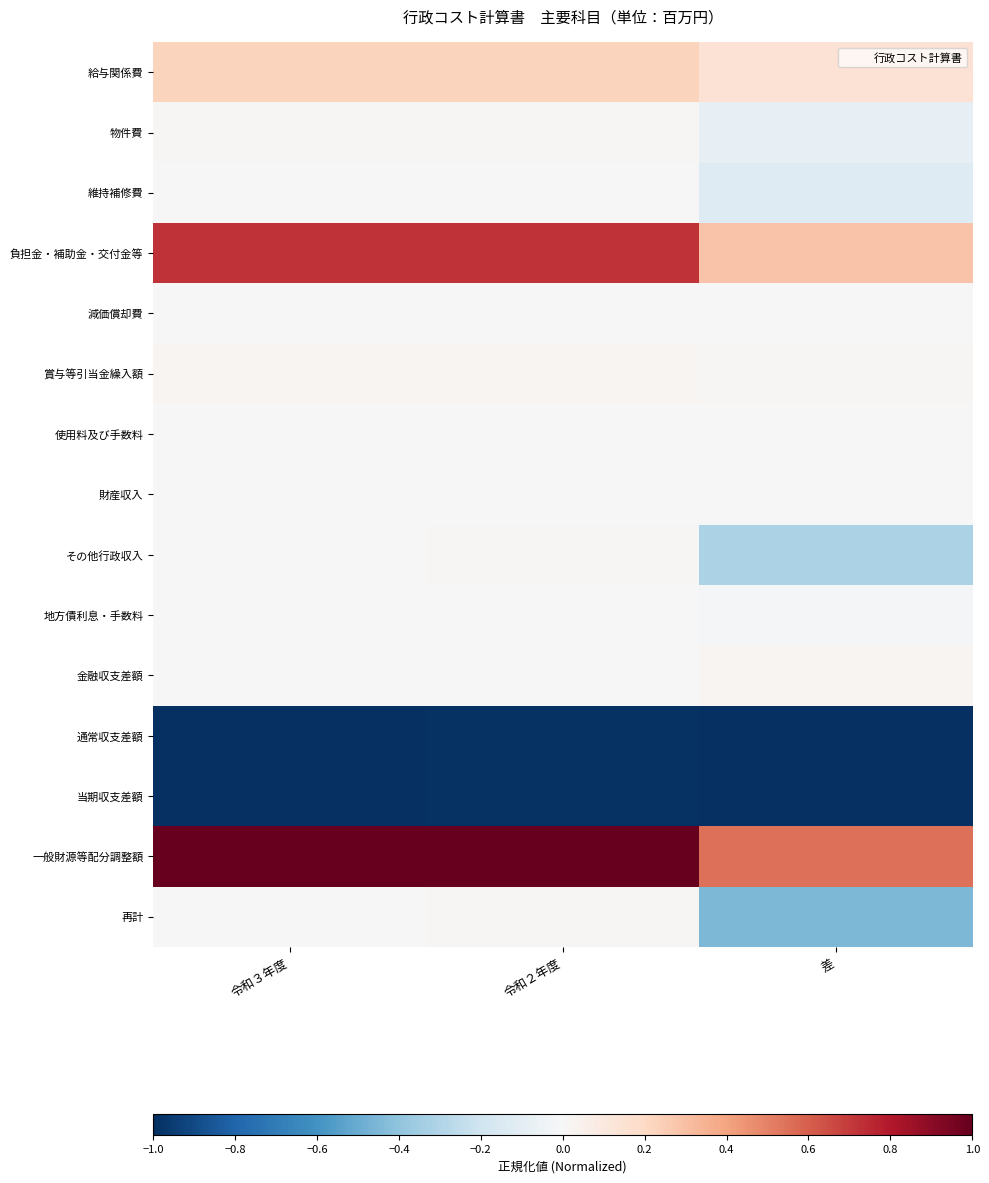

Reading left to right, extract all data points from this chart.

給与関係費: 令和３年度=0.2	令和２年度=0.2	差=0.1
物件費: 令和３年度=0.0	令和２年度=0.0	差=-0.1
維持補修費: 令和３年度=0.0	令和２年度=0.0	差=-0.1
負担金・補助金・交付金等: 令和３年度=0.7	令和２年度=0.7	差=0.3
減価償却費: 令和３年度=0.0	令和２年度=0.0	差=0.0
賞与等引当金繰入額: 令和３年度=0.0	令和２年度=0.0	差=0.0
使用料及び手数料: 令和３年度=0.0	令和２年度=0.0	差=-0.0
財産収入: 令和３年度=0.0	令和２年度=0.0	差=0.0
その他行政収入: 令和３年度=0.0	令和２年度=0.0	差=-0.3
地方債利息・手数料: 令和３年度=0.0	令和２年度=0.0	差=-0.0
金融収支差額: 令和３年度=-0.0	令和２年度=-0.0	差=0.0
通常収支差額: 令和３年度=-1.0	令和２年度=-1.0	差=-1.0
当期収支差額: 令和３年度=-1.0	令和２年度=-1.0	差=-1.0
一般財源等配分調整額: 令和３年度=1.0	令和２年度=1.0	差=0.5
再計: 令和３年度=-0.0	令和２年度=0.0	差=-0.4